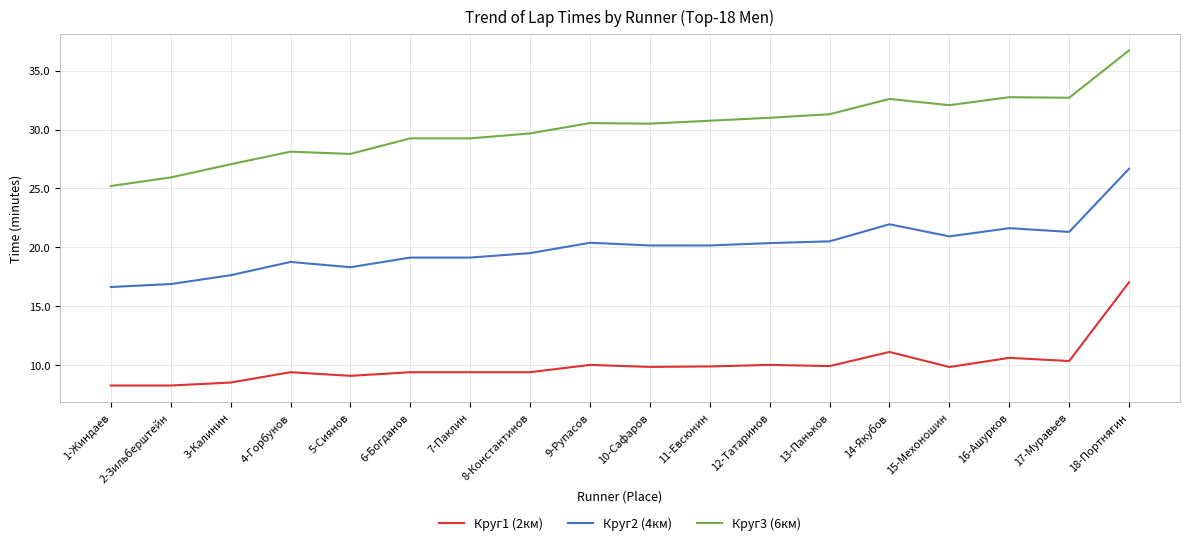

What is the difference between the maximum and minimum values in the Круг3 (6км) series?

11.5